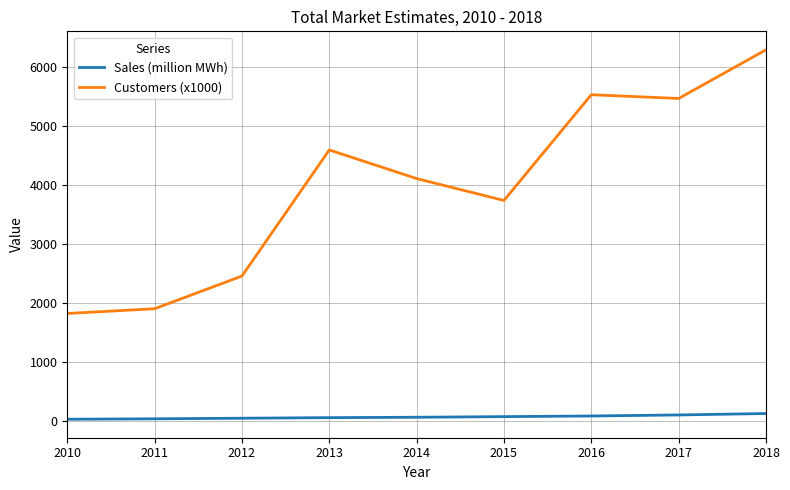

List the series in order of their overall mean, lowest first.

Sales (million MWh), Customers (x1000)